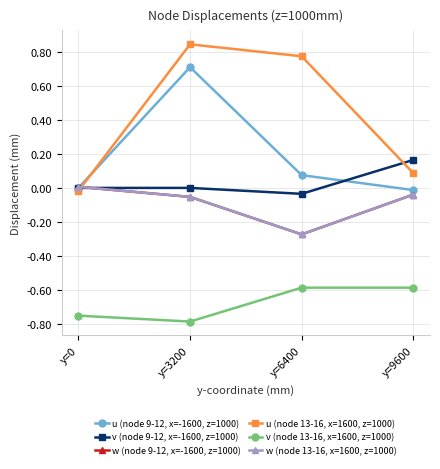

What are all the series names shown in the legend?

u (node 9-12, x=-1600, z=1000), v (node 9-12, x=-1600, z=1000), w (node 9-12, x=-1600, z=1000), u (node 13-16, x=1600, z=1000), v (node 13-16, x=1600, z=1000), w (node 13-16, x=1600, z=1000)